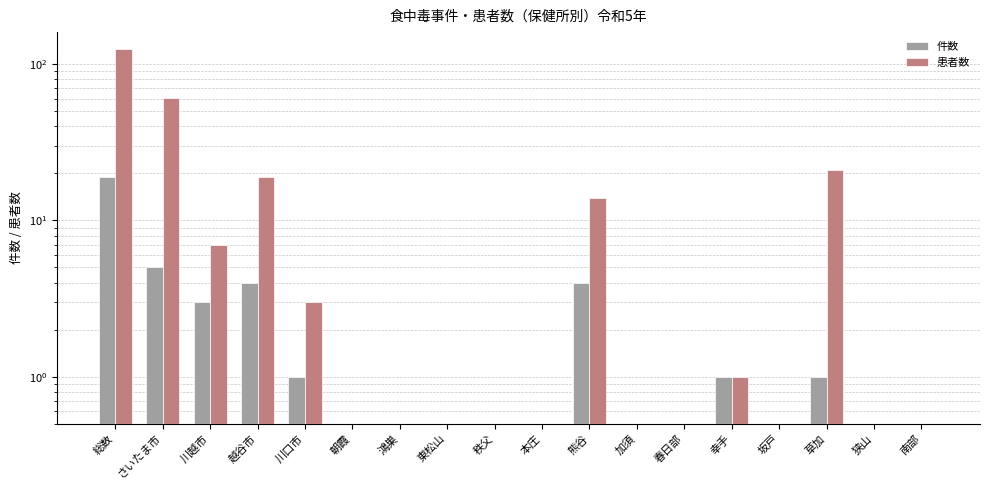

At which category does the chart reach its minimum across all series?

朝霞